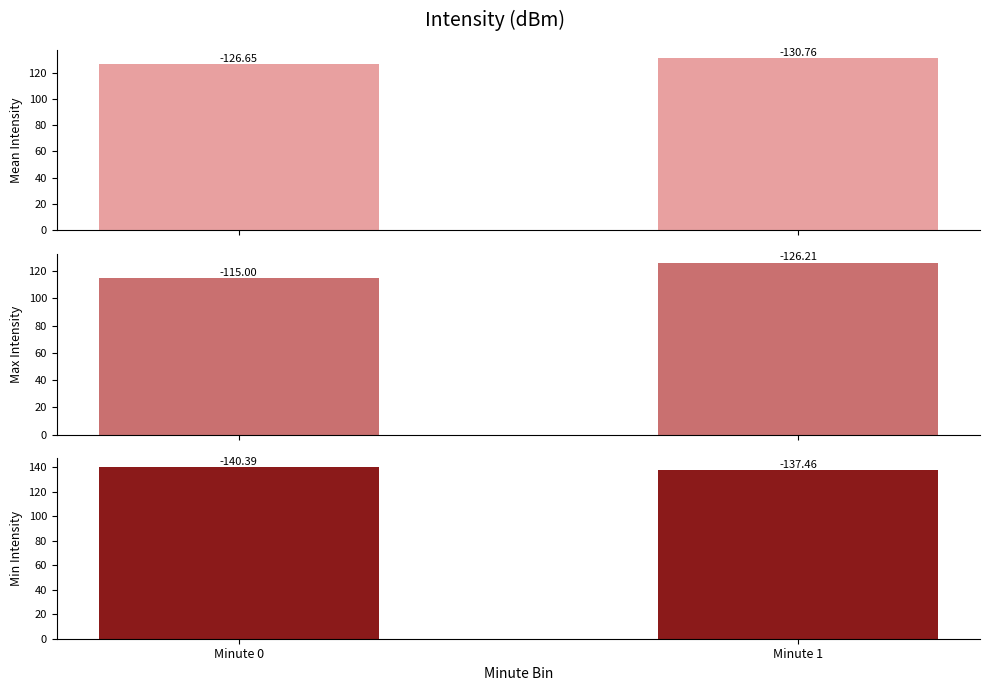

Which series has the largest total across all categories?

Min Intensity (dBm)